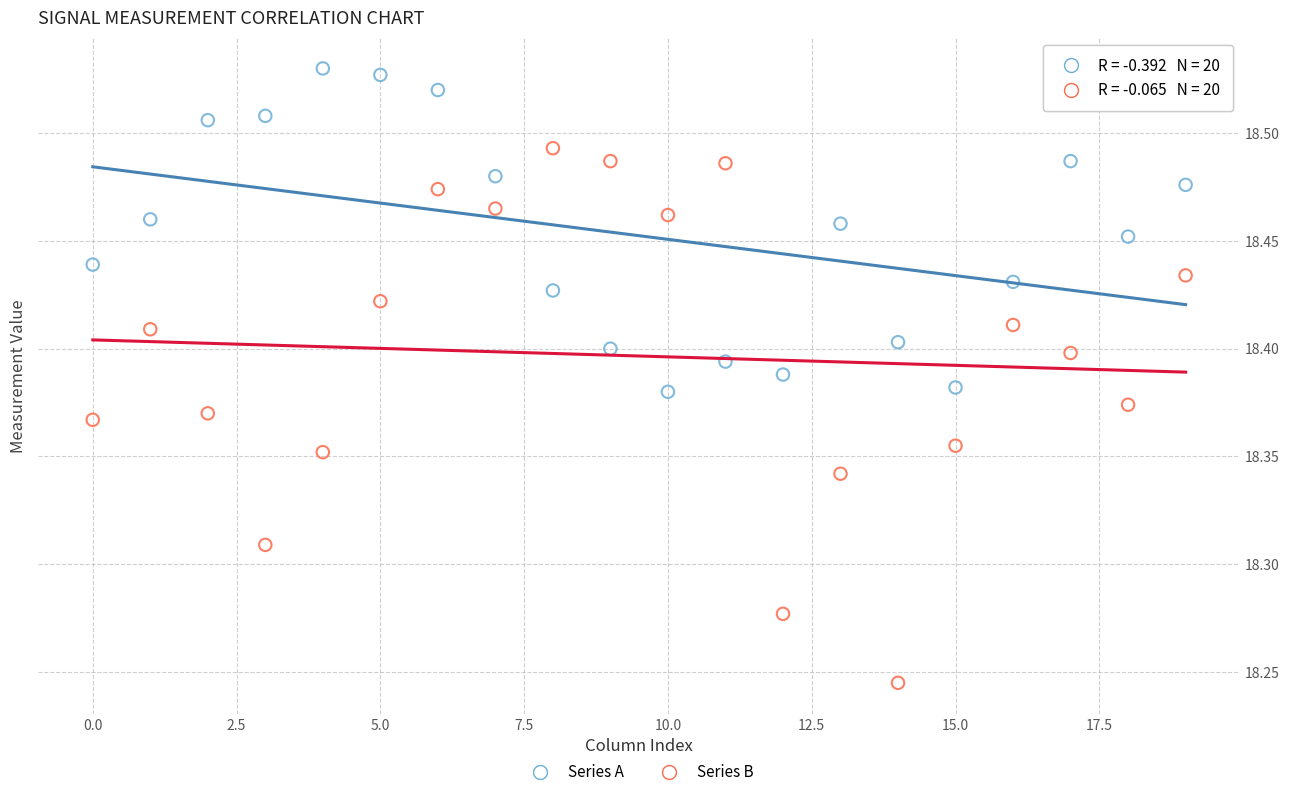

Across all data points, what is the range of Y values (max minus min)?

0.3